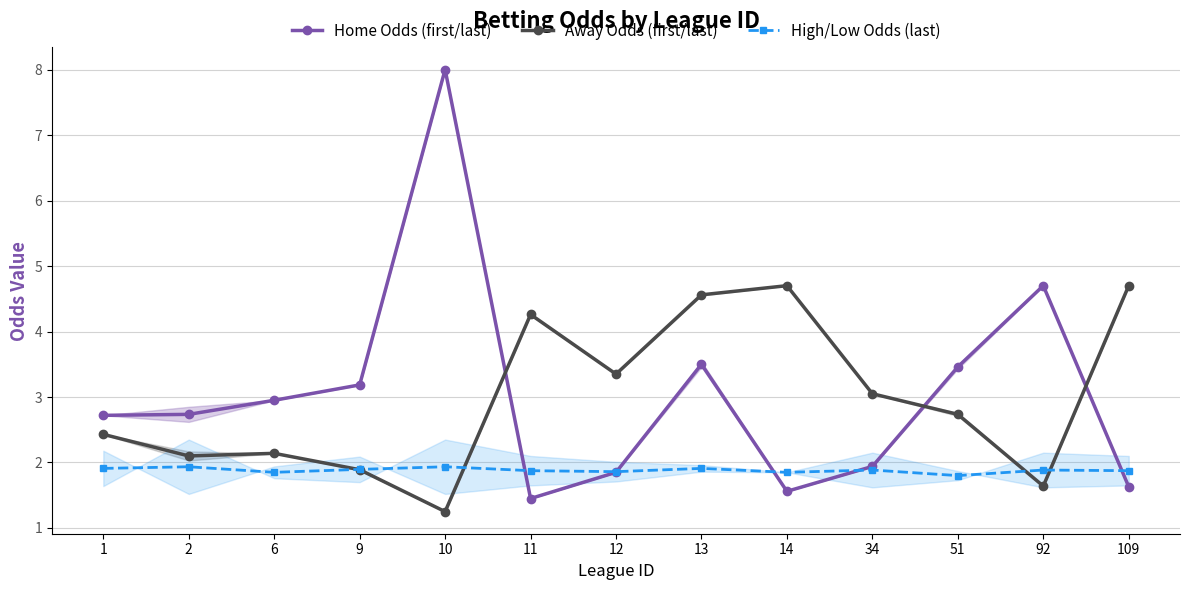

The value of High/Low Odds (last) at 109 is 3.1. True or false?

False